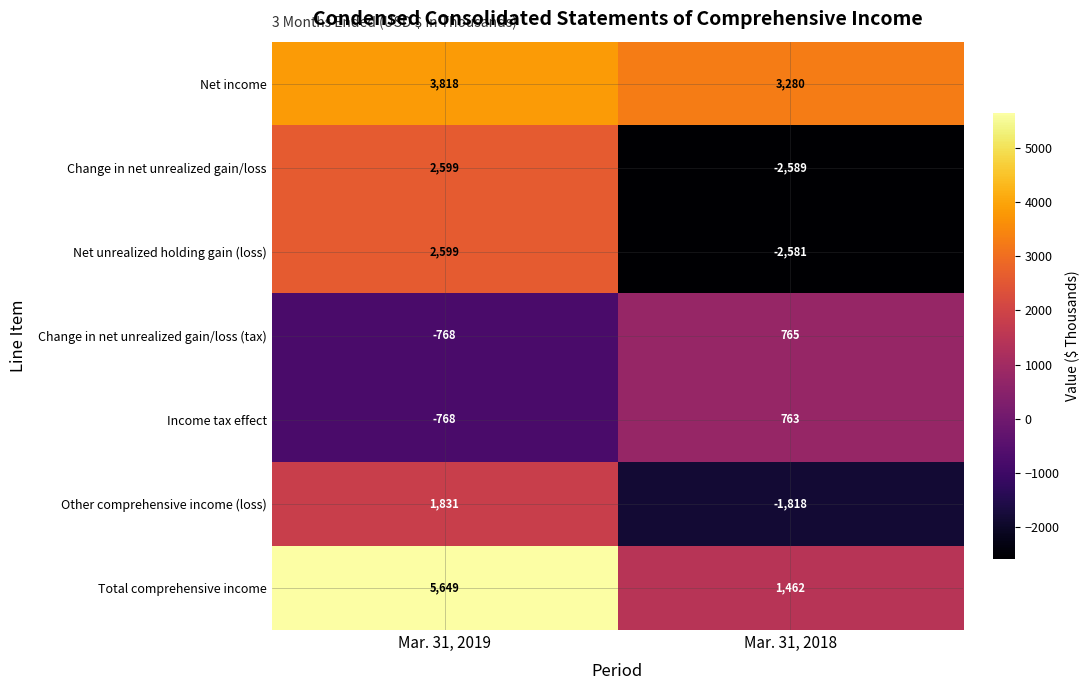

Count the number of data series in this chart.

7